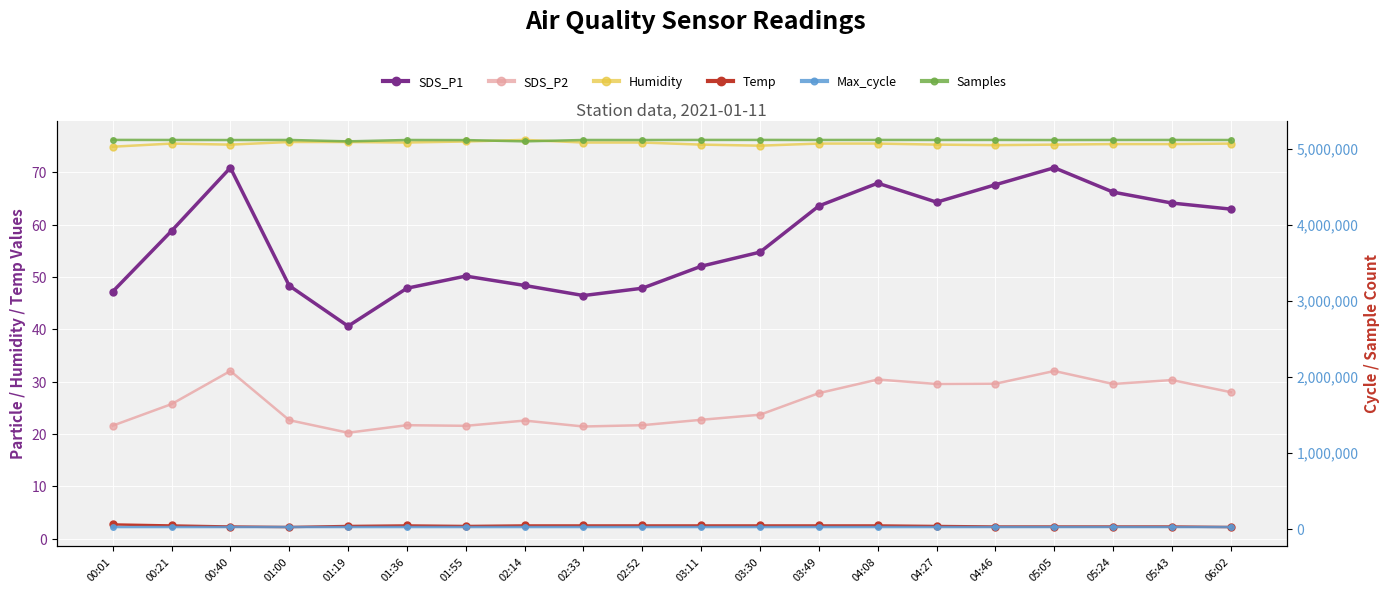

At how many categories does at least one series exceed 4630531?

20